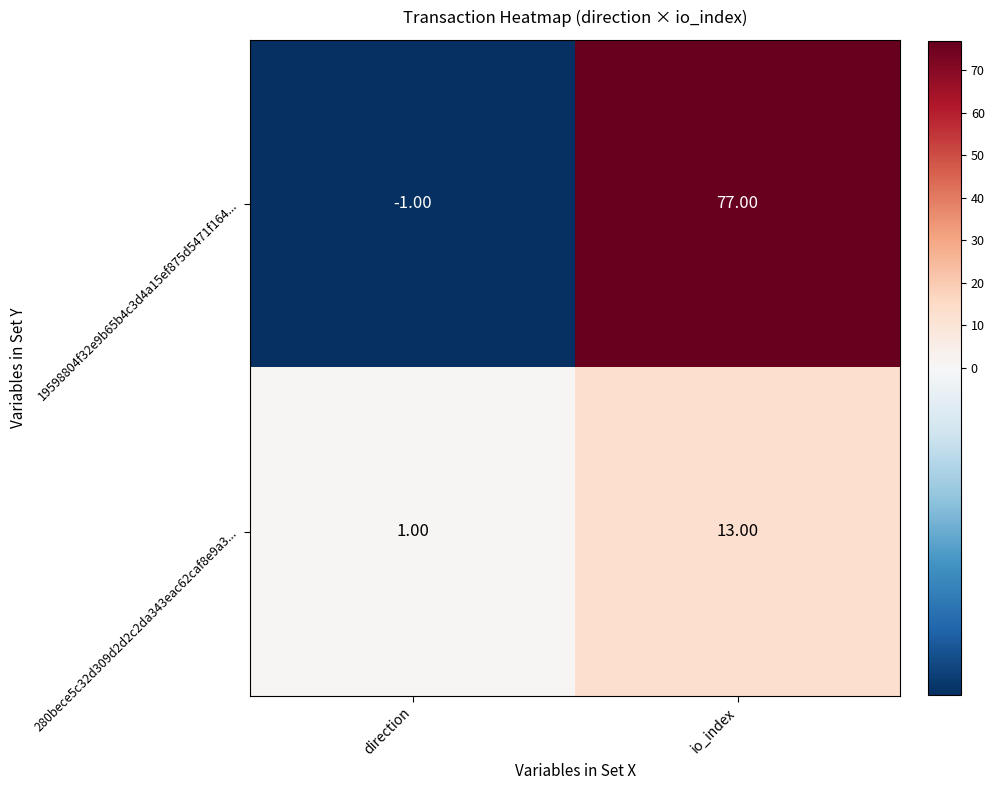

Is the value of 19598804f32e9b65b4c3d4a15ef875d5471f164... at io_index greater than the value of 280bece5c32d309d2d2c2da343eac62caf8e9a3... at io_index?

Yes